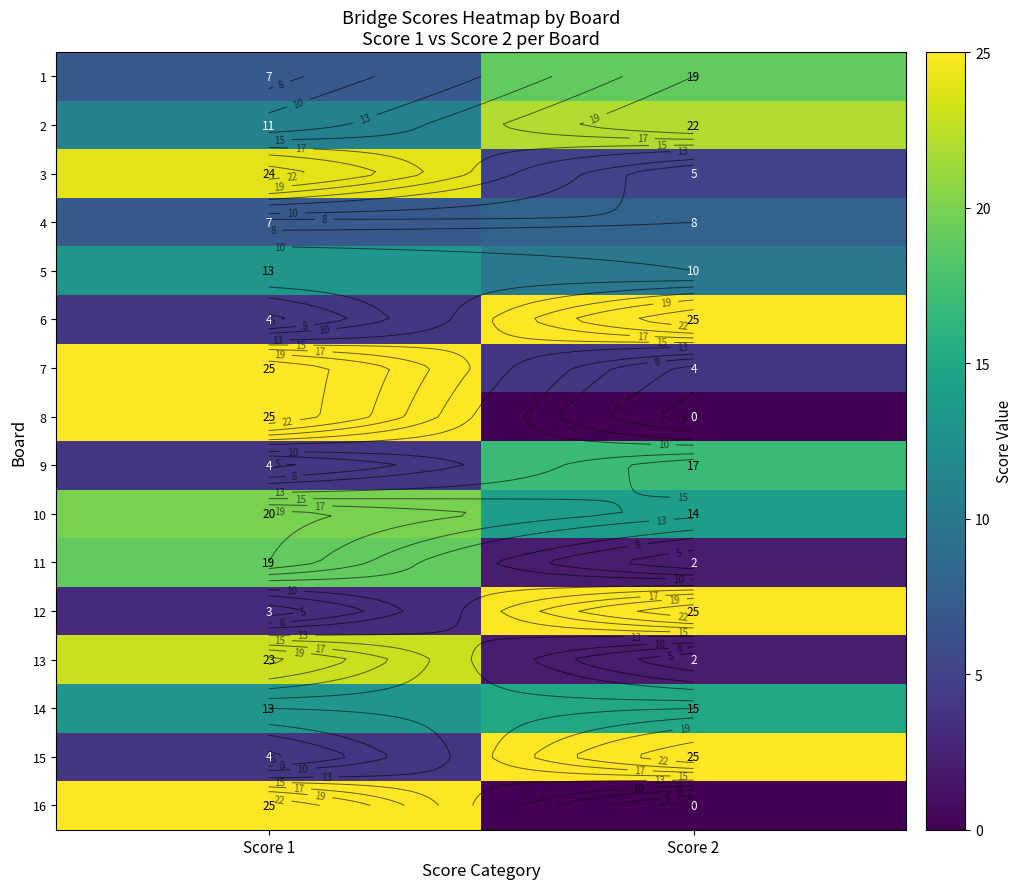

At which category is the sum across all series the highest?

Score 1